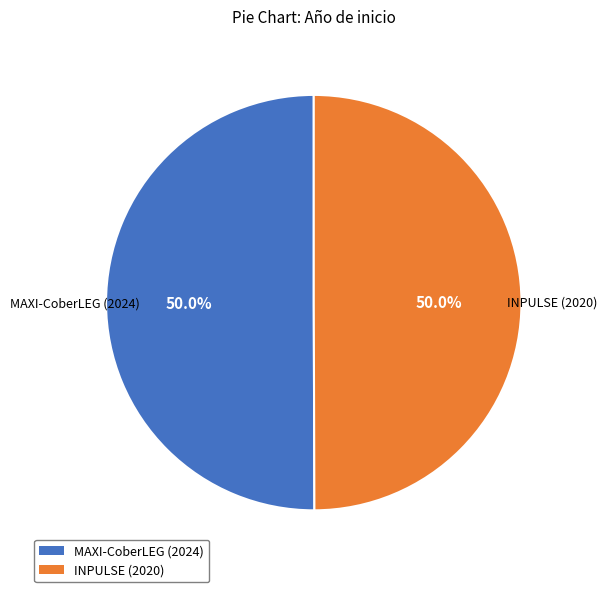

Combined, what portion of the pie is INPULSE (2020) and MAXI-CoberLEG (2024)?

100.0%